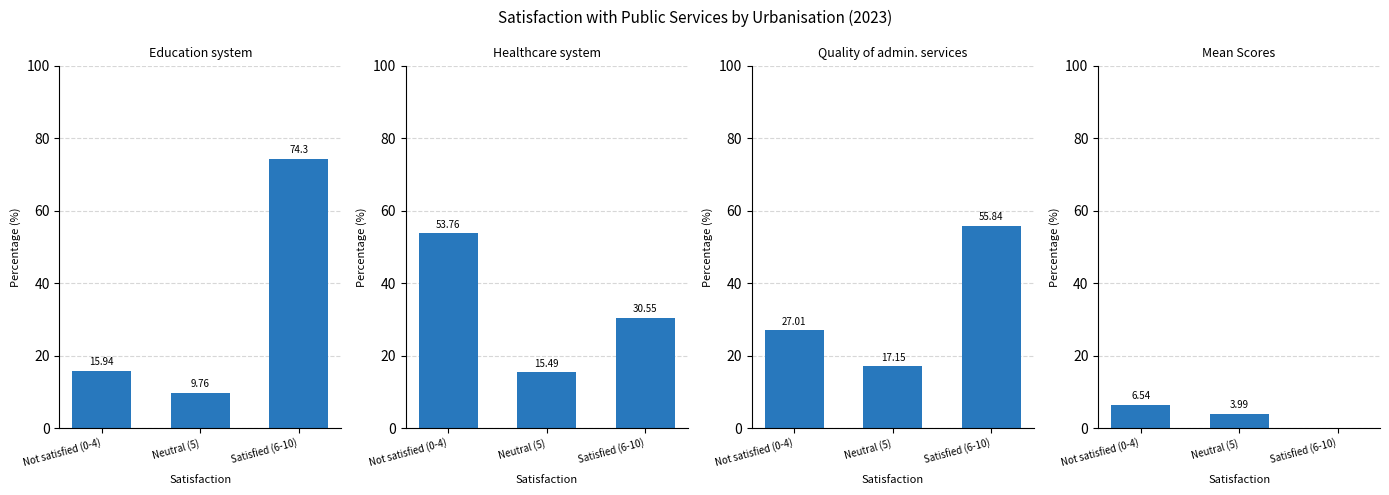

Between Neutral (5) and Satisfied (6-10), which series saw the biggest shift?

Education system